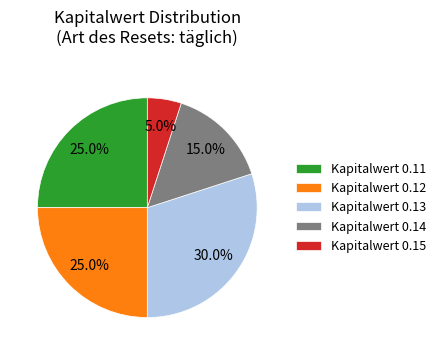

What is the smallest slice in the pie chart?

Kapitalwert 0.15